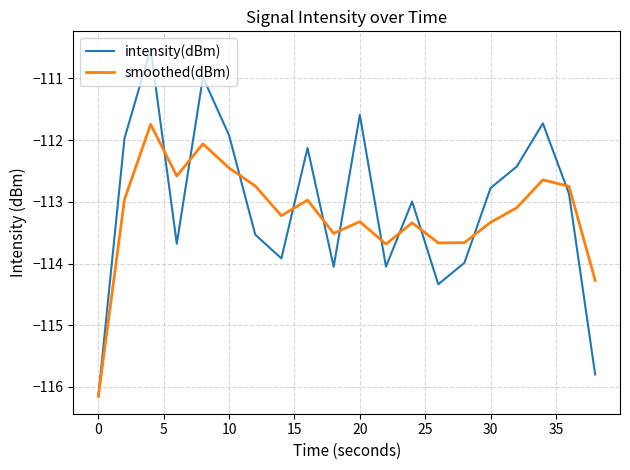

What is the minimum value for intensity(dBm)?

-116.2